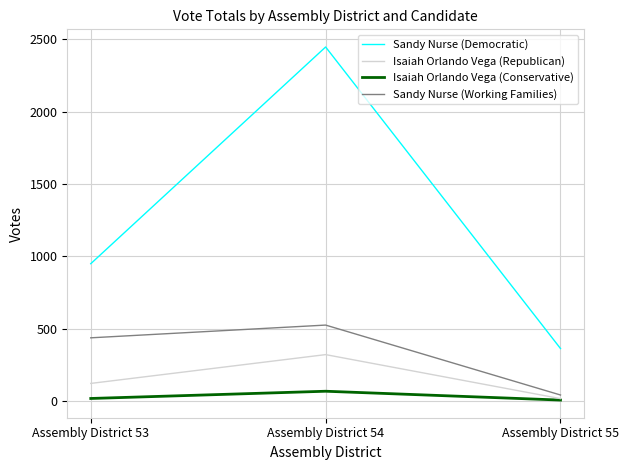

Rank the series by their maximum value, from highest to lowest.

Sandy Nurse (Democratic), Sandy Nurse (Working Families), Isaiah Orlando Vega (Republican), Isaiah Orlando Vega (Conservative)